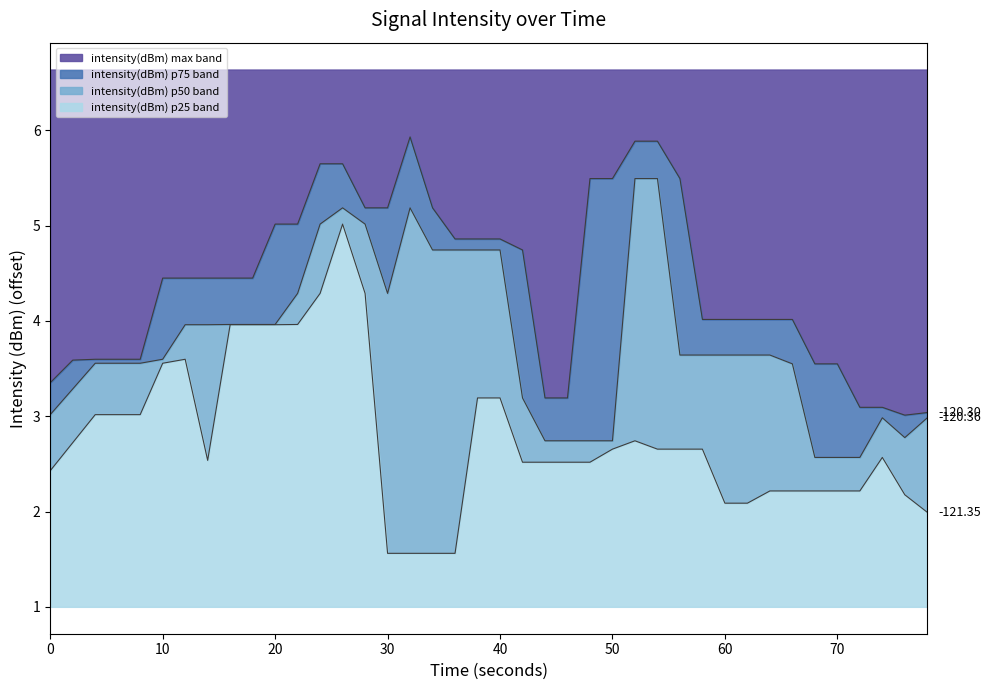

What is the difference between the maximum and minimum values?

5.6